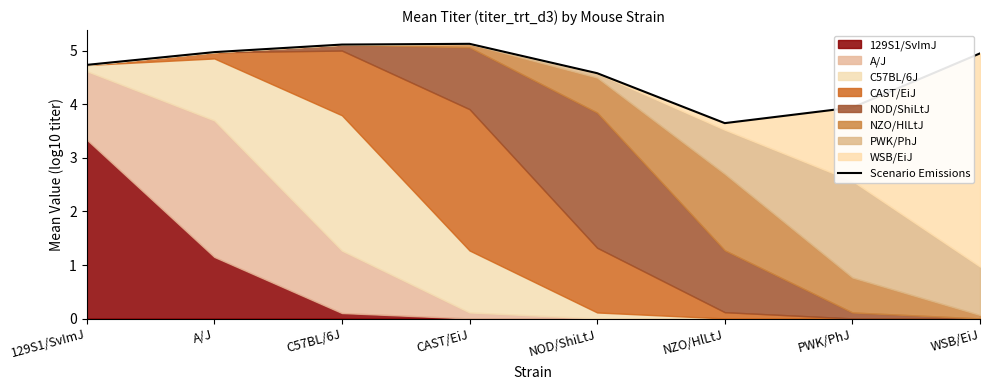

Reading left to right, what are all the values shown in this chart?

129S1/SvImJ=4.7	A/J=5.0	C57BL/6J=5.1	CAST/EiJ=5.1	NOD/ShiLtJ=4.6	NZO/HlLtJ=3.7	PWK/PhJ=3.9	WSB/EiJ=5.0